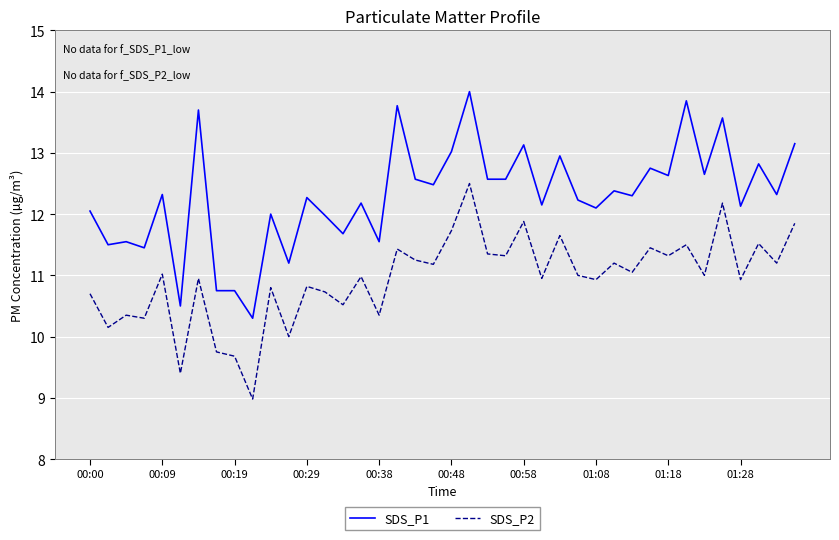

List the series in order of their peak value, highest first.

SDS_P1, SDS_P2